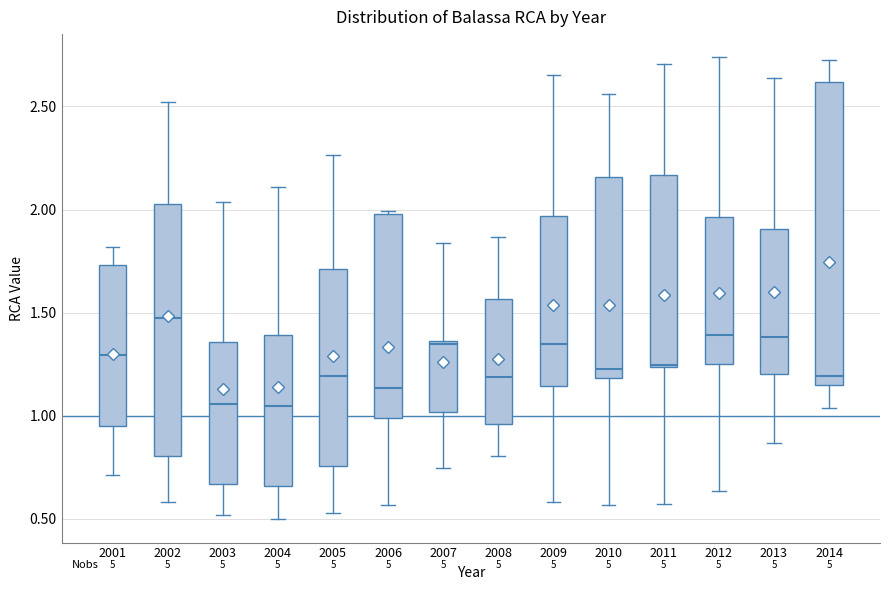

Where does the lower whisker of the box at x = 2010 end on the y-axis? The values are not printed on the chart, so give them approximately, as read against the axis.

0.55